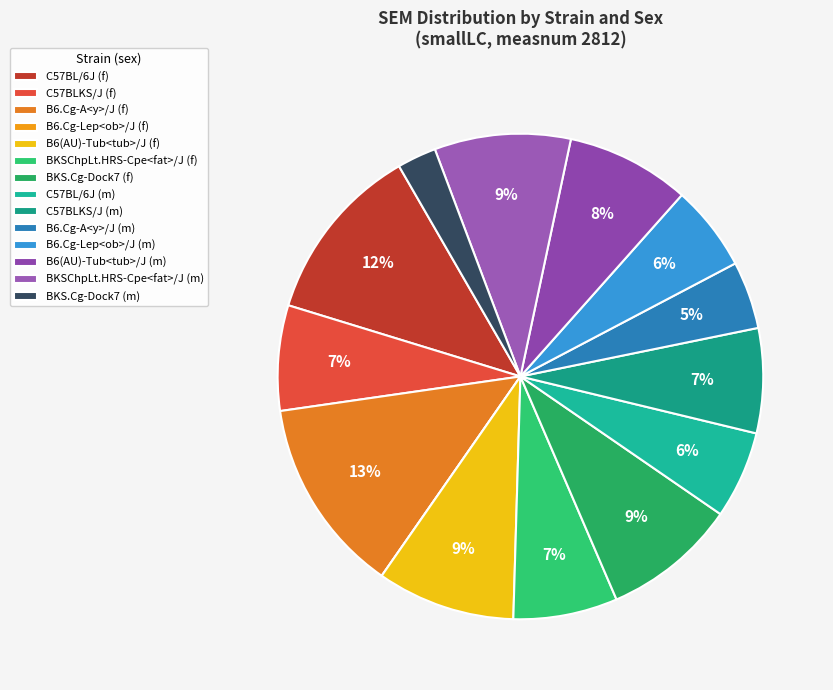

What is the smallest slice in the pie chart?

B6.Cg-Lep<ob>/J (f)